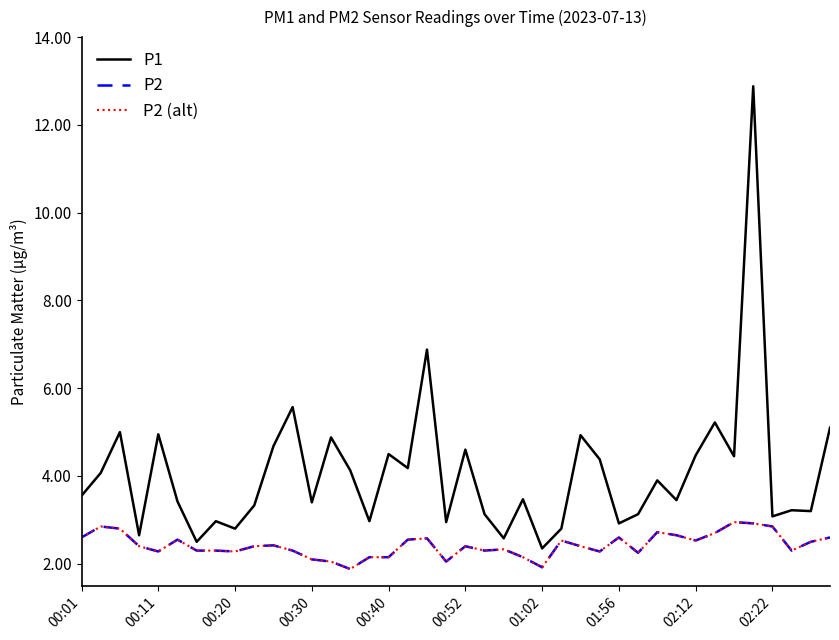

Reading right to left, transcribe all the data shown in this chart.

P1: 5.1	3.2	3.2	3.1	12.9	4.5	5.2	4.5	3.5	3.9	3.1	2.9	4.4	4.9	2.8	2.4	3.5	2.6	3.1	4.6	3.0	6.9	4.2	4.5	3.0	4.1	4.9	3.4	5.6	4.7	3.3	2.8	3.0	2.5	3.4	5.0	2.6	5.0	4.1	3.5
P2: 2.6	2.5	2.3	2.9	2.9	3.0	2.7	2.5	2.6	2.7	2.2	2.6	2.3	2.4	2.5	1.9	2.1	2.3	2.3	2.4	2.0	2.6	2.5	2.1	2.1	1.9	2.0	2.1	2.3	2.4	2.4	2.3	2.3	2.3	2.5	2.3	2.4	2.8	2.9	2.6
P2 (alt): 2.6	2.5	2.3	2.9	2.9	3.0	2.7	2.5	2.6	2.7	2.2	2.6	2.3	2.4	2.5	1.9	2.1	2.3	2.3	2.4	2.0	2.6	2.5	2.1	2.1	1.9	2.0	2.1	2.3	2.4	2.4	2.3	2.3	2.3	2.5	2.3	2.4	2.8	2.9	2.6